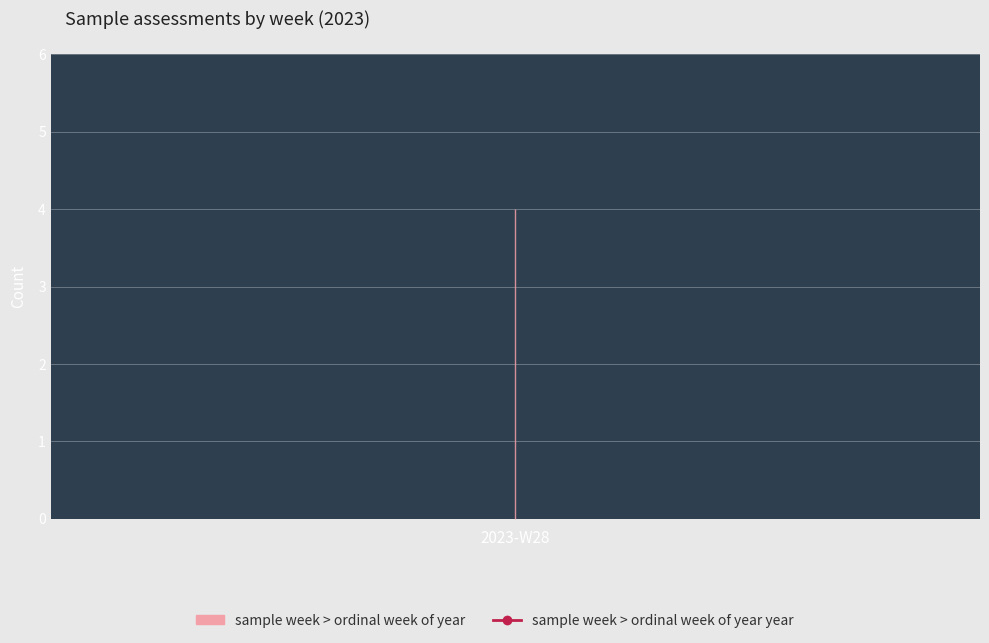

Between 3 and 1, which is larger?

3